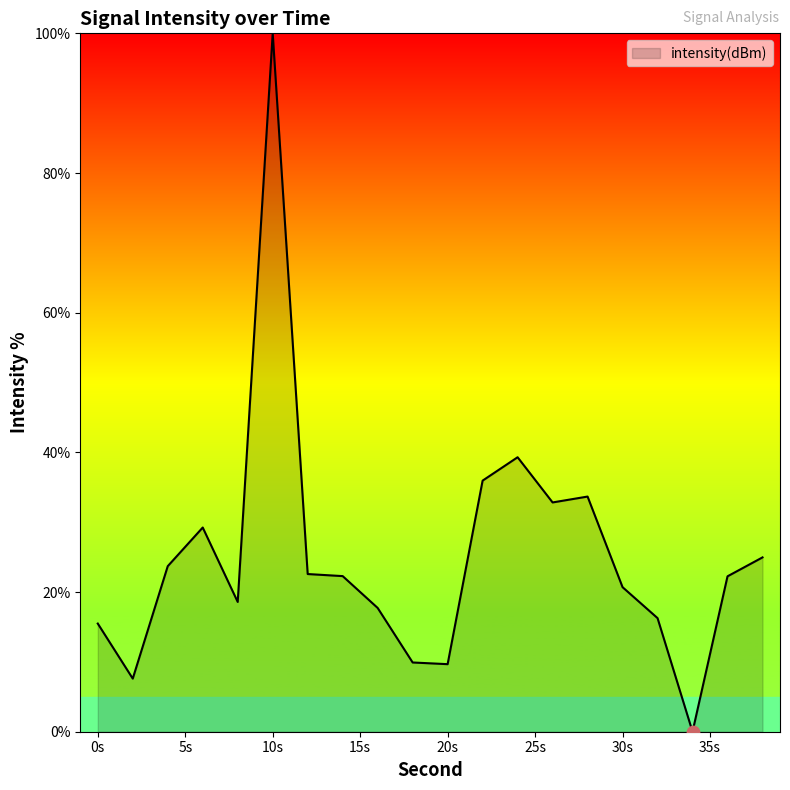

What is the difference between the maximum and minimum values?

100.0